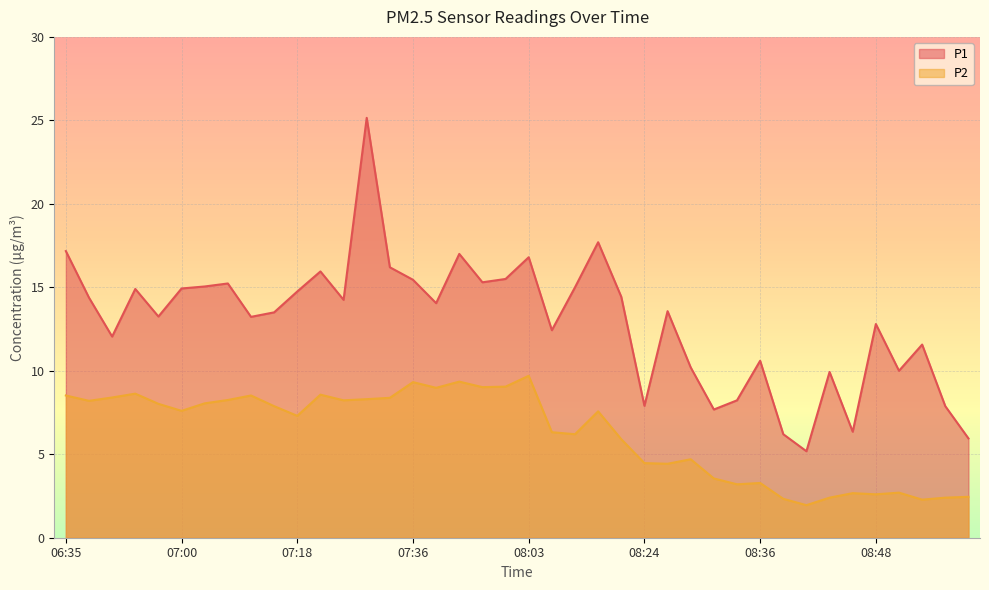

How many lines are shown in the chart?

2